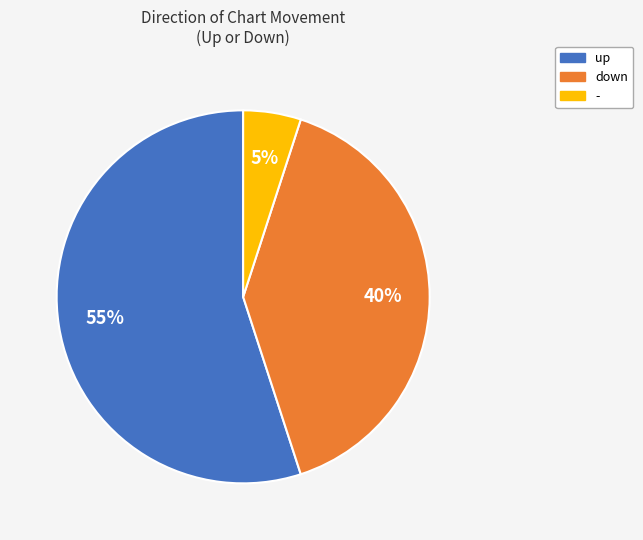

To the nearest percent, what is the difference between the largest and smallest slice percentages?

50%